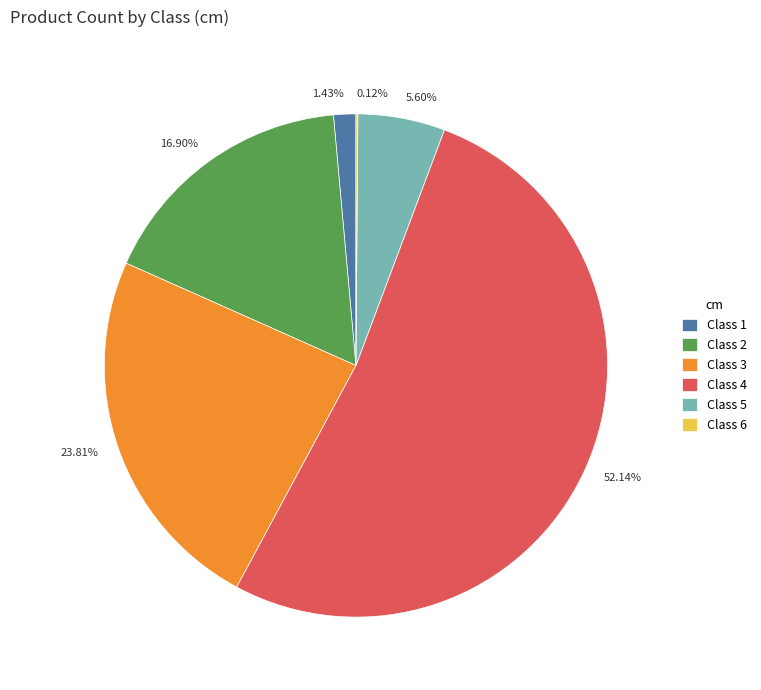

Approximately how many times larger is the value at 23.81% compared to 1.43%?

16.7